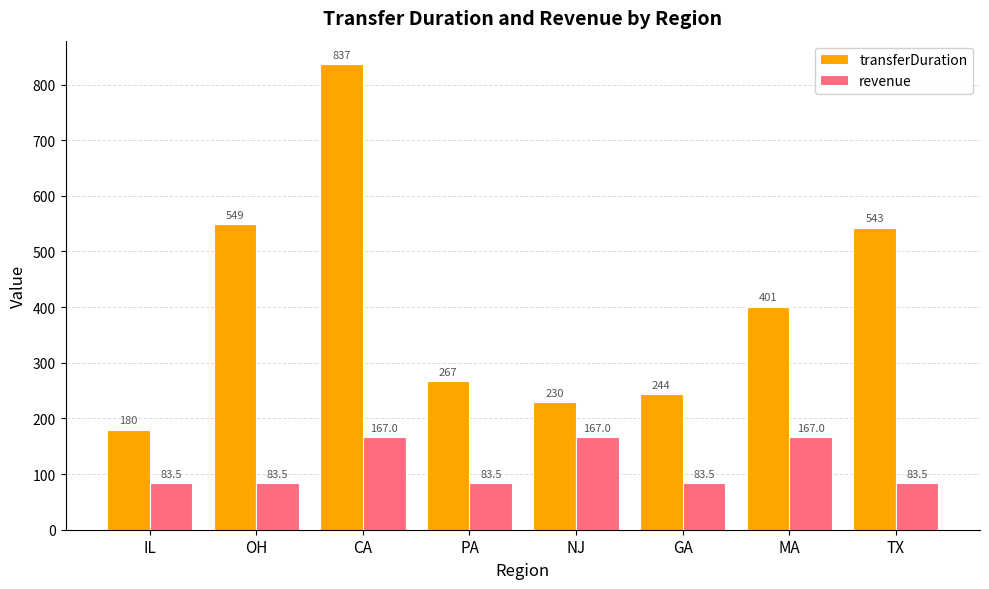

Are the bars grouped side by side (vs. stacked)?

Yes